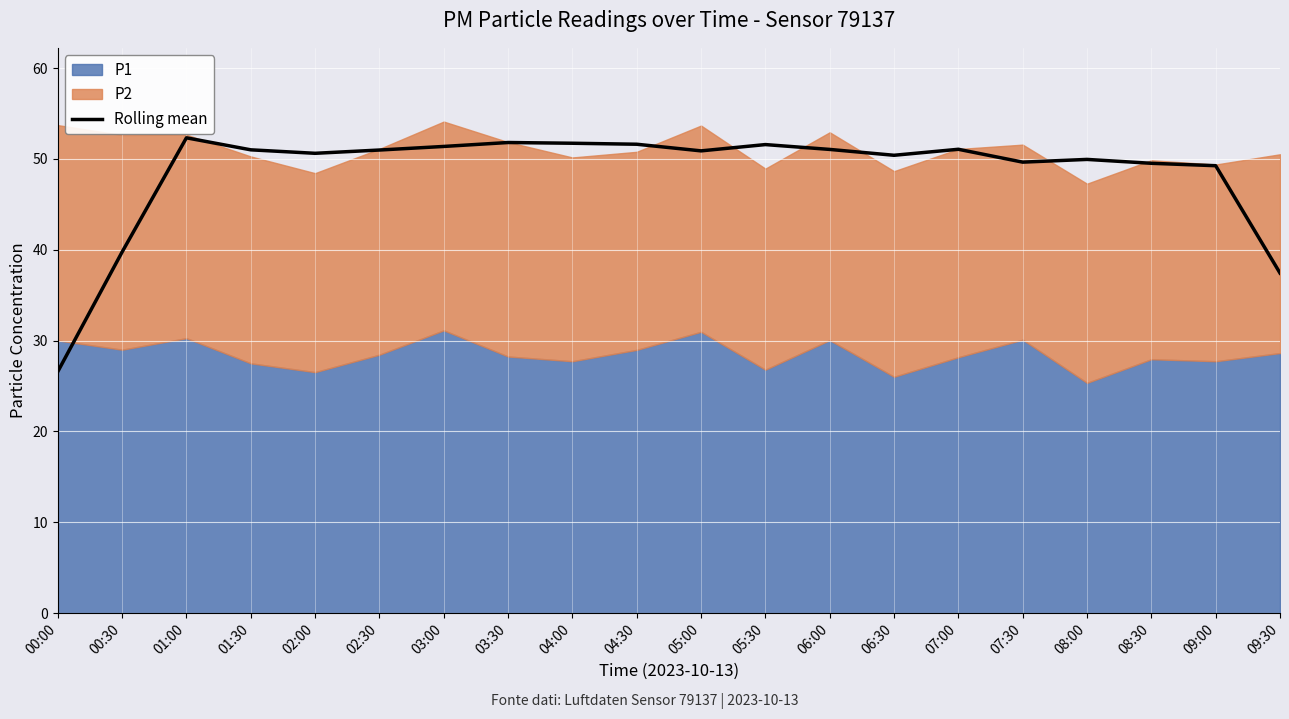

How many interior local valleys (lower than both neighbors) does the data have?

4